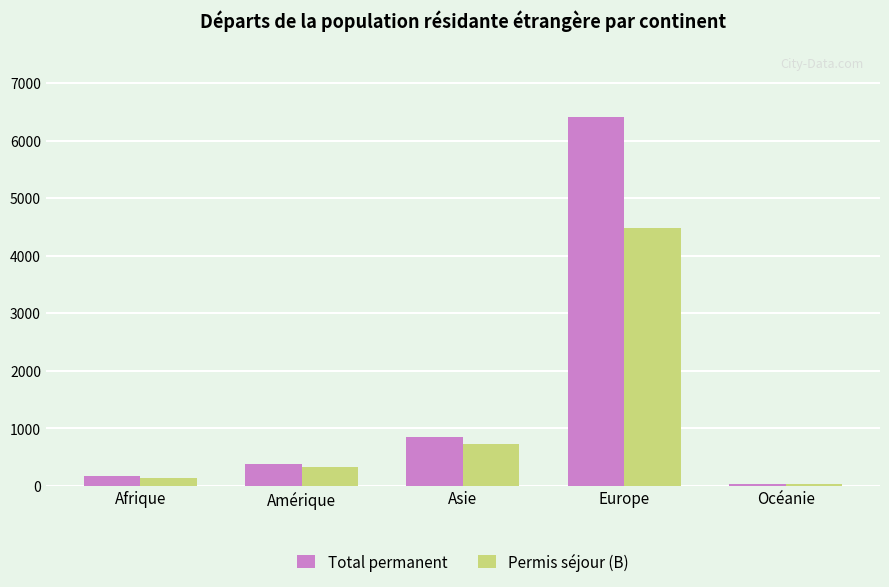

Between Europe and Océanie, which series saw the biggest shift?

Total permanent